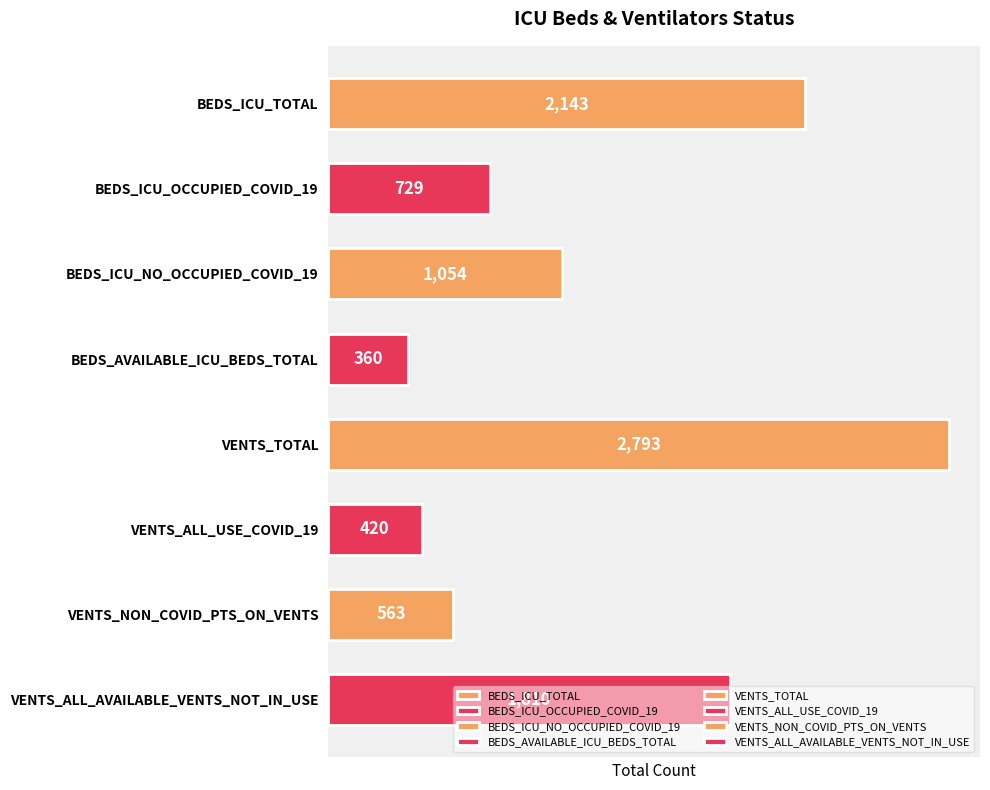

What is the change in value from BEDS_ICU_OCCUPIED_COVID_19 to BEDS_ICU_NO_OCCUPIED_COVID_19?

+325